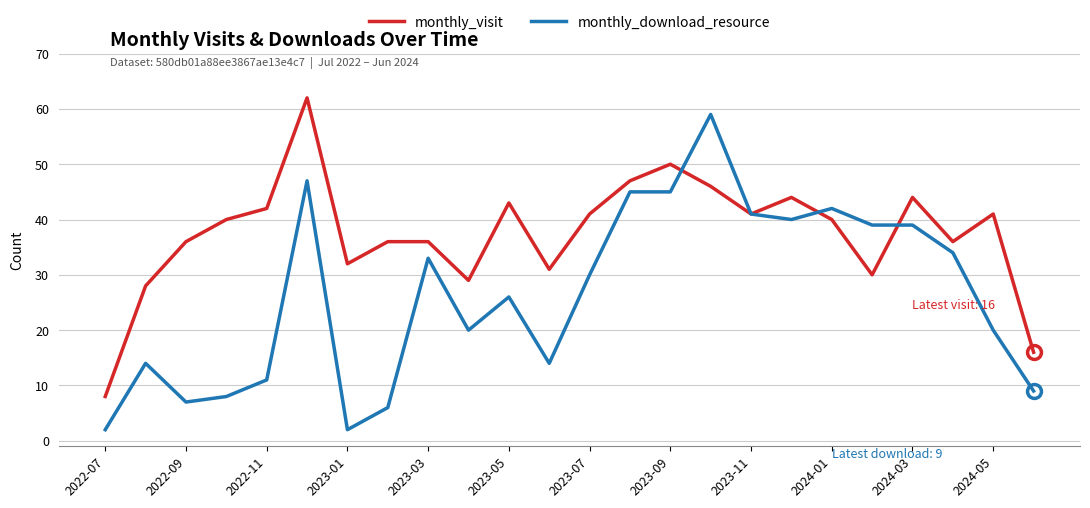

Which series has the widest spread of values?

monthly_download_resource